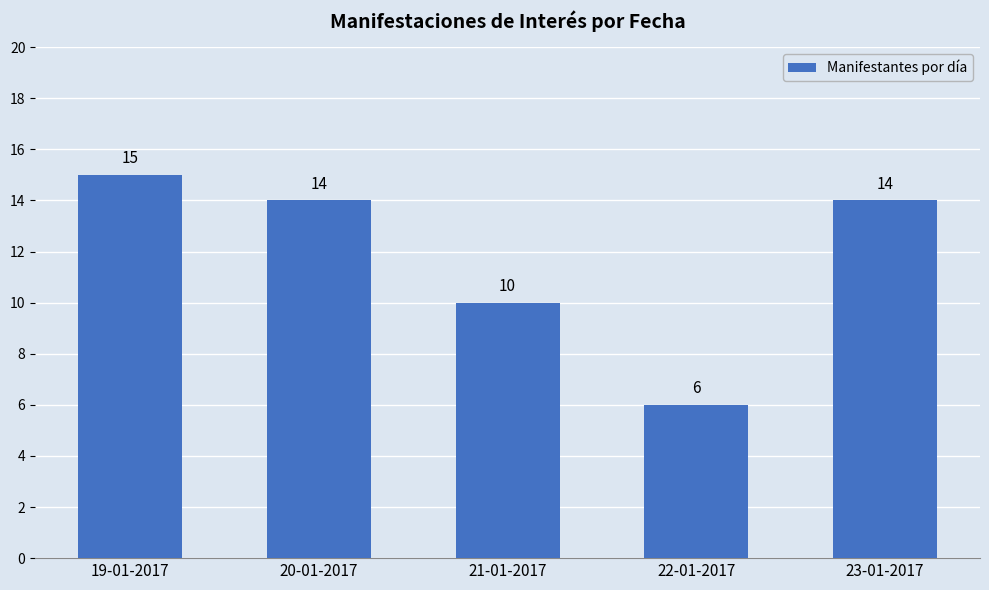

Reading left to right, transcribe all the data shown in this chart.

19-01-2017=15	20-01-2017=14	21-01-2017=10	22-01-2017=6	23-01-2017=14